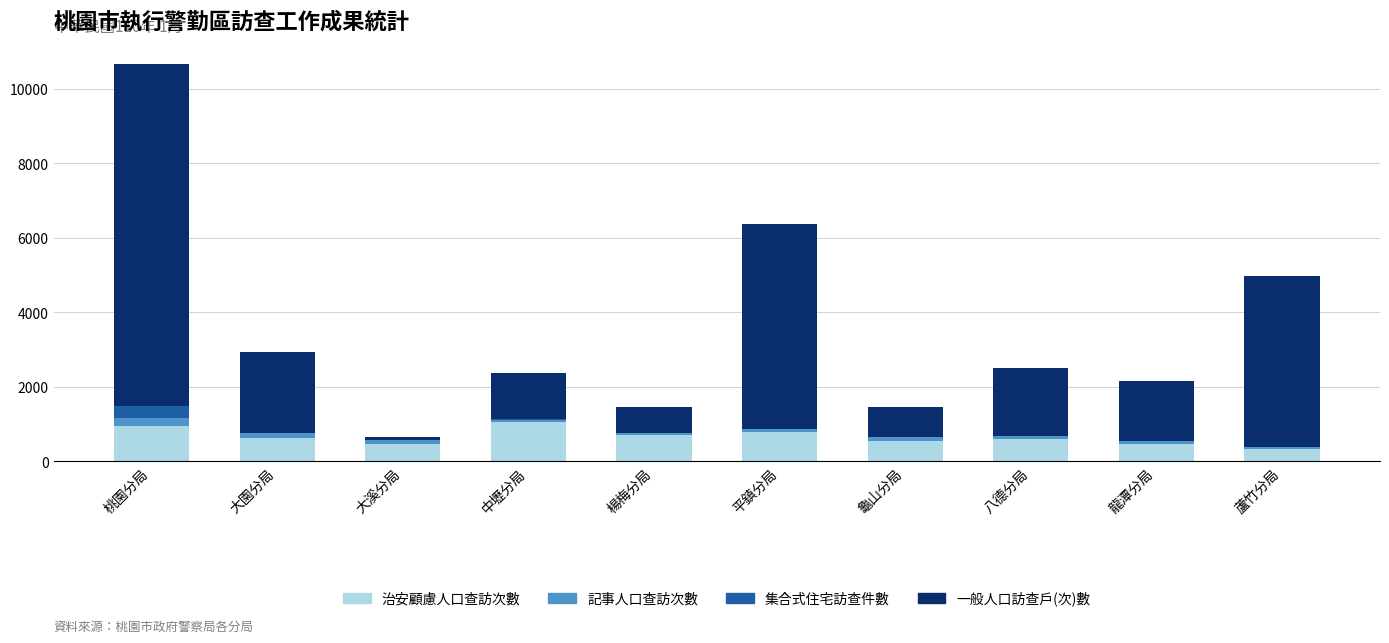

What is the sum of all 治安顧慮人口查訪次數 values?

6566